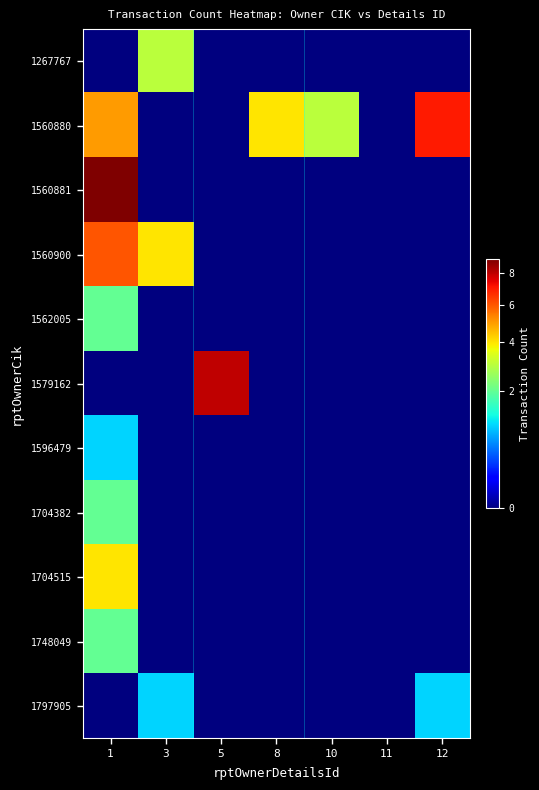

Reading left to right, what are all the values shown in this chart?

1267767: 1=0	3=3	5=0	8=0	10=0	11=0	12=0
1560880: 1=5	3=0	5=0	8=4	10=3	11=0	12=7
1560881: 1=9	3=0	5=0	8=0	10=0	11=0	12=0
1560900: 1=6	3=4	5=0	8=0	10=0	11=0	12=0
1562005: 1=2	3=0	5=0	8=0	10=0	11=0	12=0
1579162: 1=0	3=0	5=8	8=0	10=0	11=0	12=0
1596479: 1=1	3=0	5=0	8=0	10=0	11=0	12=0
1704382: 1=2	3=0	5=0	8=0	10=0	11=0	12=0
1704515: 1=4	3=0	5=0	8=0	10=0	11=0	12=0
1748049: 1=2	3=0	5=0	8=0	10=0	11=0	12=0
1797905: 1=0	3=1	5=0	8=0	10=0	11=0	12=1